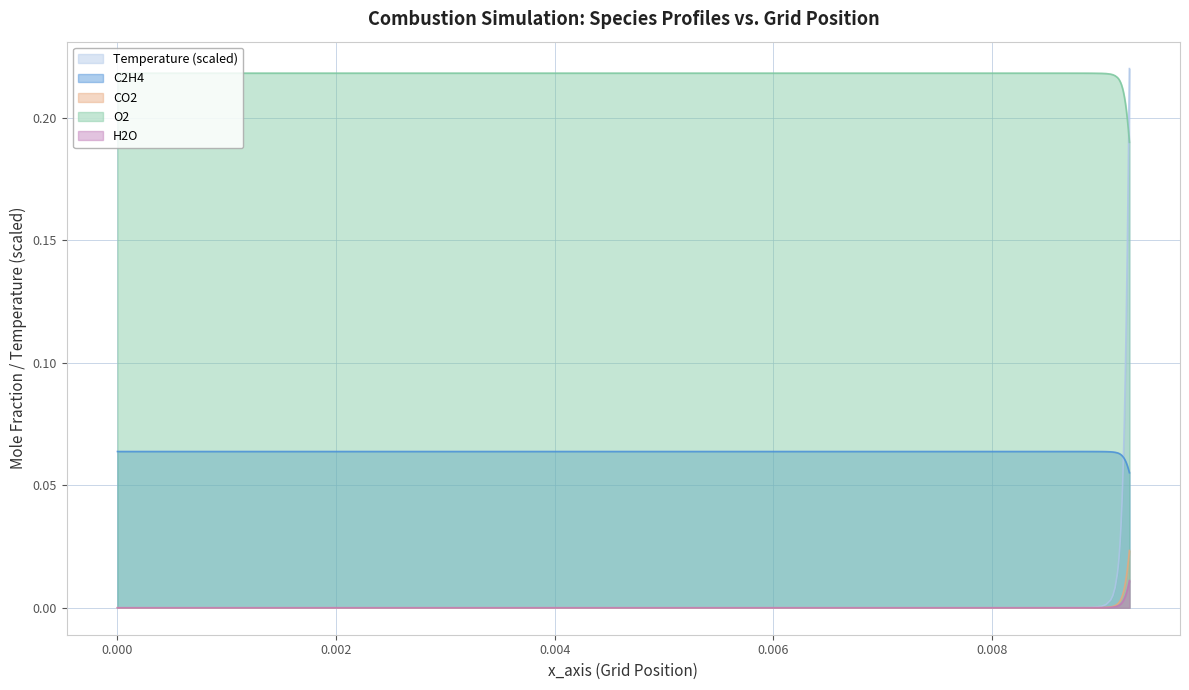

True or false: CO2 and O2 intersect in this chart.

False